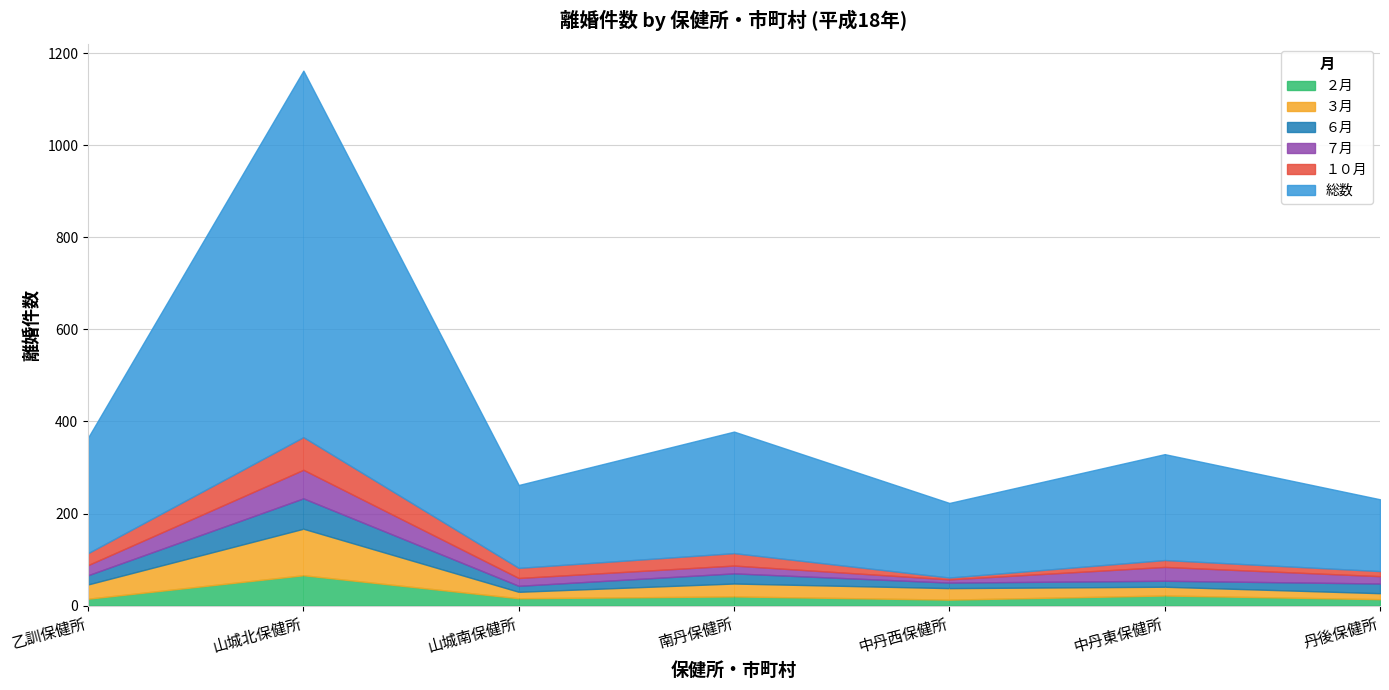

True or false: １０月 has more than 0 interior local peaks.

True